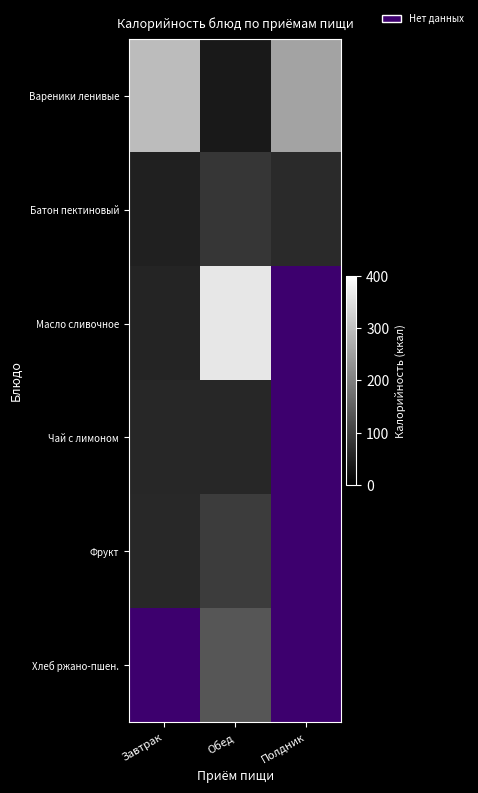

At which category does the chart reach its peak across all series?

Обед